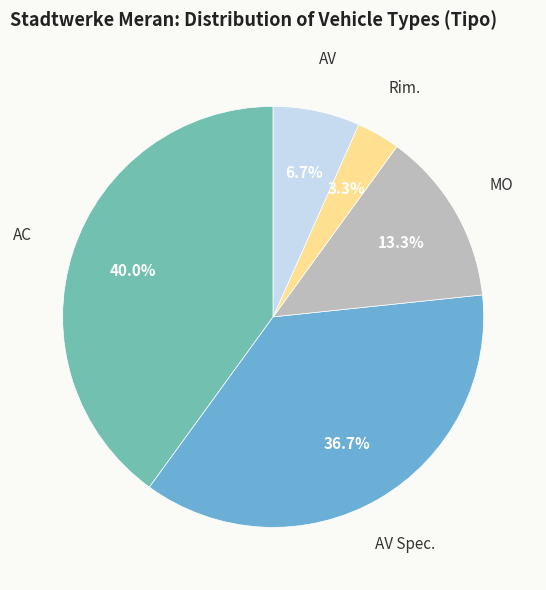

Does any single category account for the majority?

No